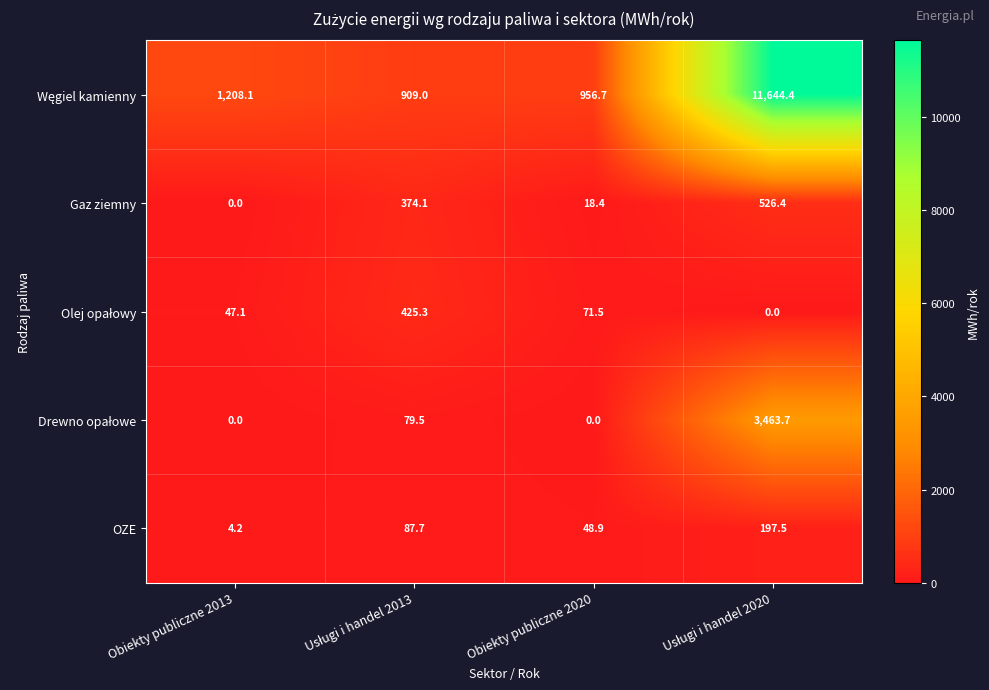

What value does the OZE series have at Obiekty publiczne 2020?

48.9